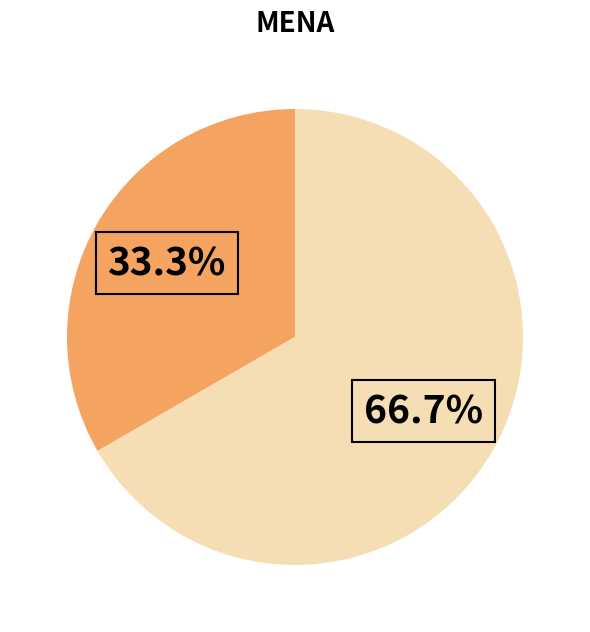

Does any single category account for the majority?

Yes